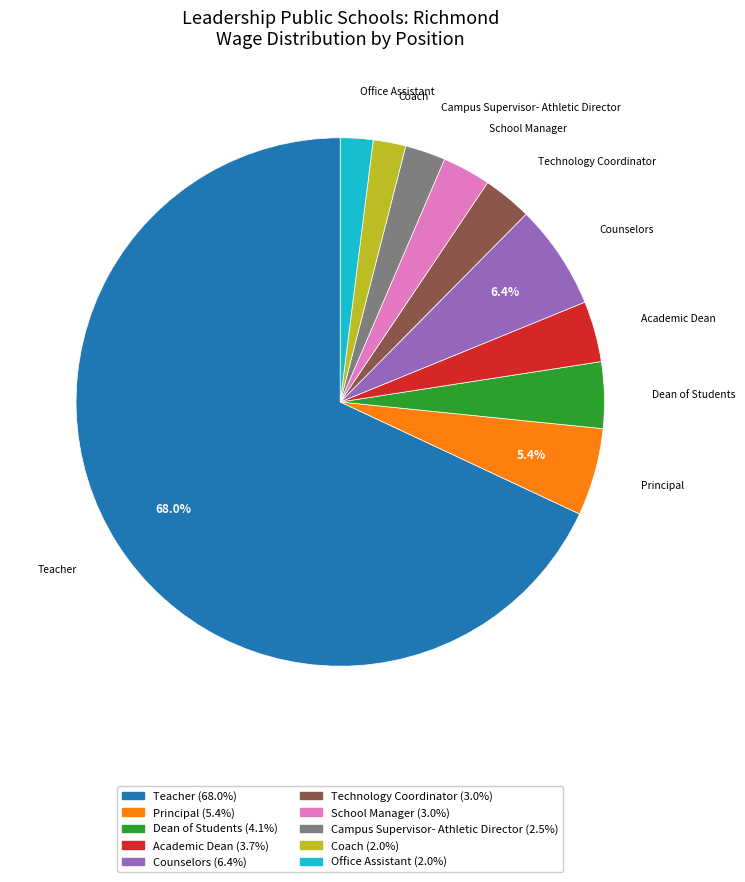

True or false: Office Assistant accounts for 2% of the total.

True